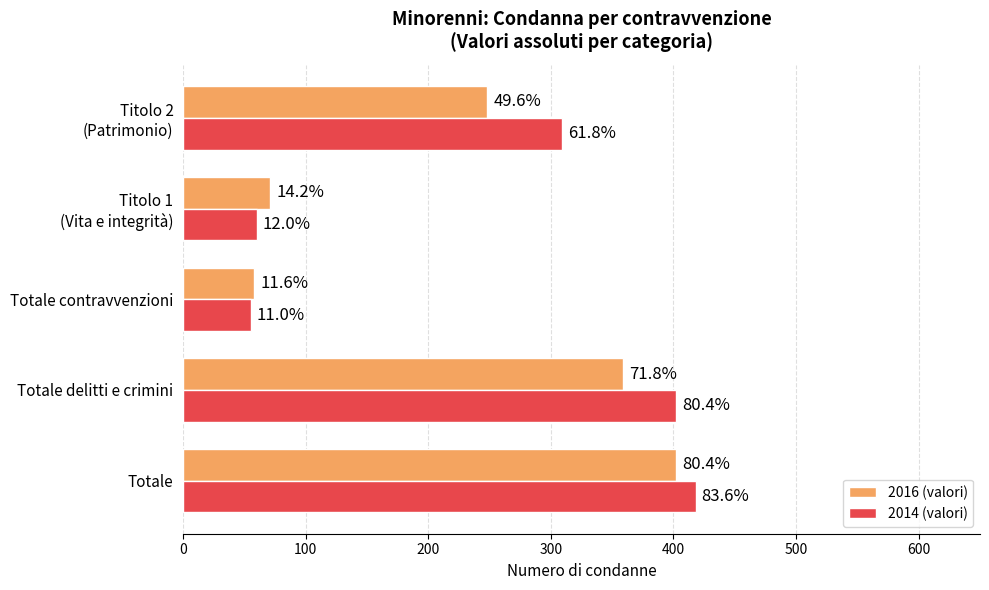

What are all the series names shown in the legend?

2016 (valori), 2014 (valori)